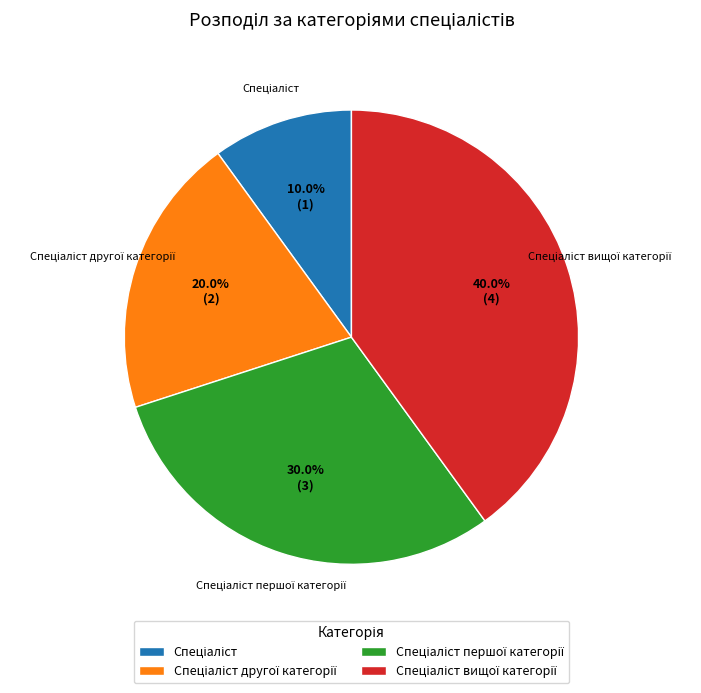

Is there a majority slice in this chart?

No